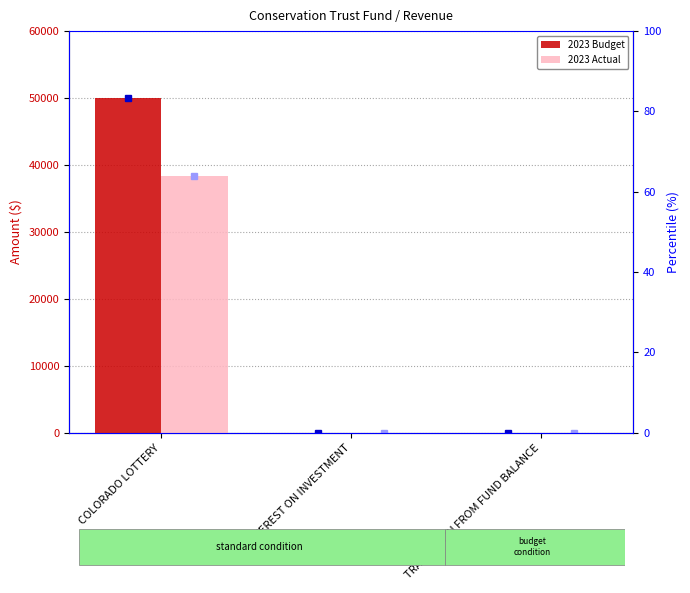

At how many categories does at least one series exceed 18268?

1